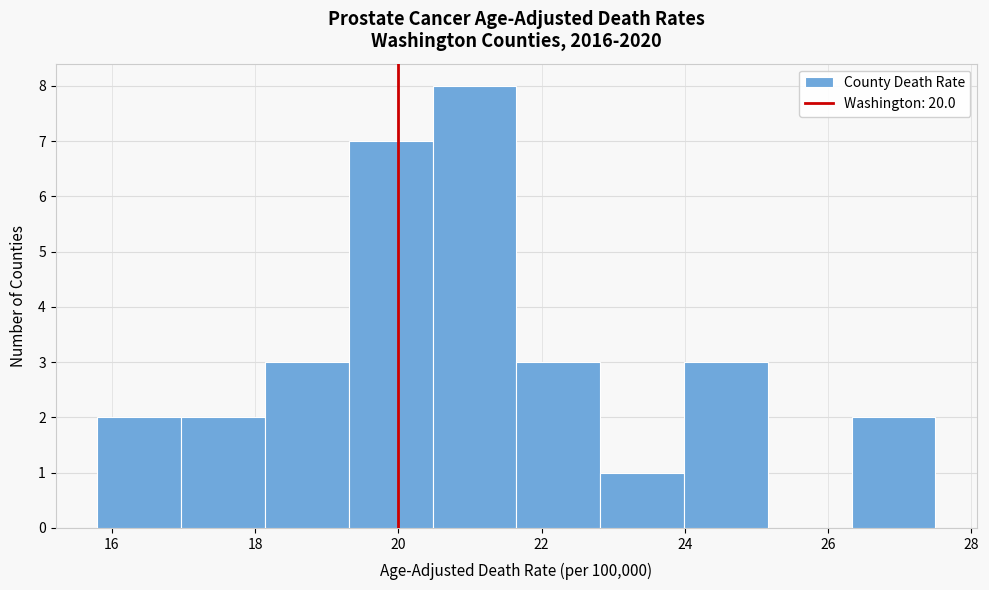

Reading left to right, transcribe this chart: for each bar, give the range it covers on the x-axis and its height. Neither the bar edges nor the heights are printed on the chart, so give them approximately, as read against the axes.

15.8 to 17.0: 2
17.0 to 18.2: 2
18.2 to 19.4: 3
19.4 to 20.4: 7
20.4 to 21.6: 8
21.6 to 22.8: 3
22.8 to 24.0: 1
24.0 to 25.2: 3
25.2 to 26.4: 0
26.4 to 27.6: 2